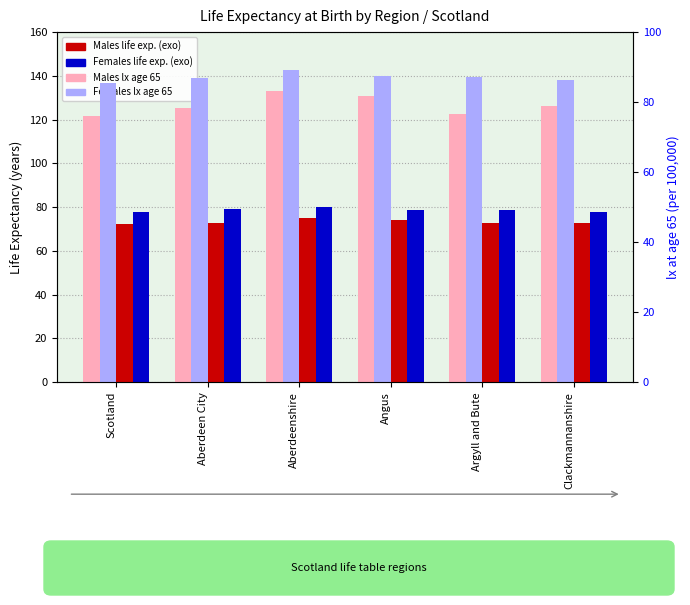

How many groups of bars are there?

6